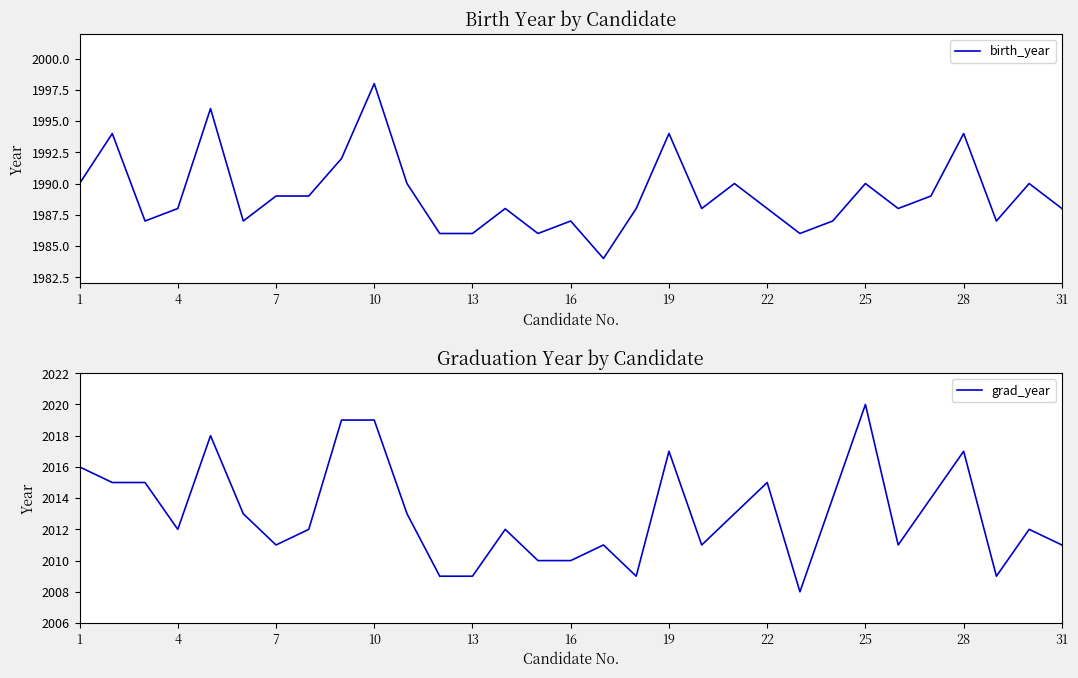

What is the lowest value of the birth_year series?

1984